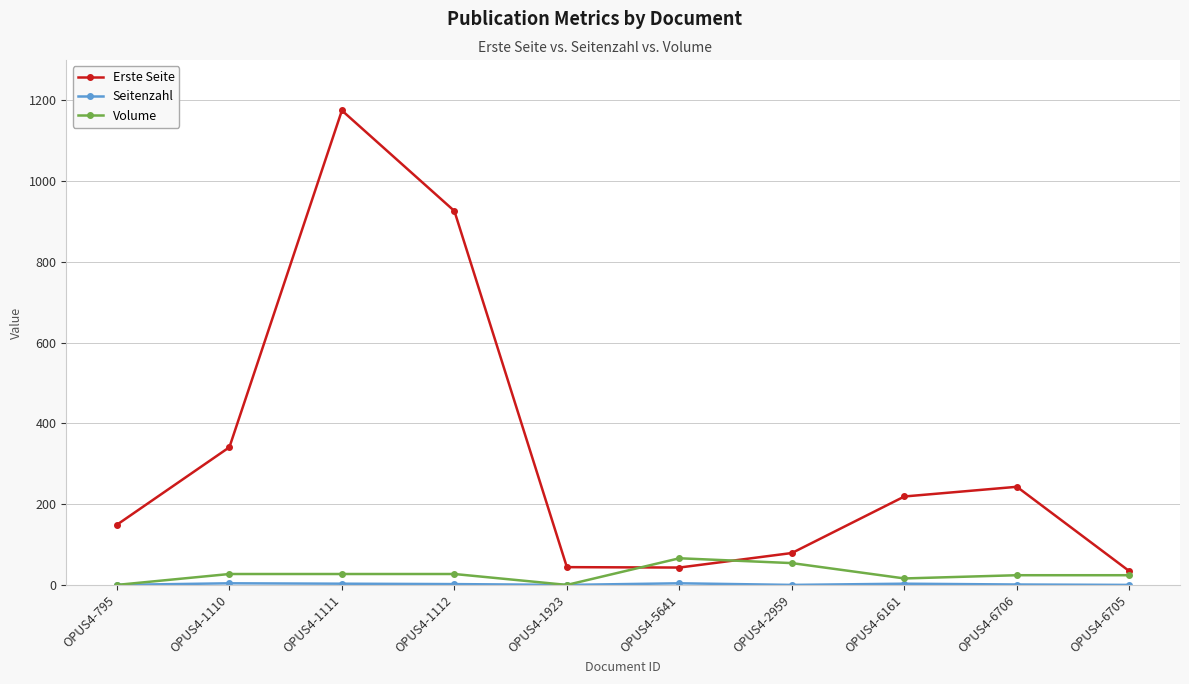

Where is the first local maximum for Erste Seite?

OPUS4-1111